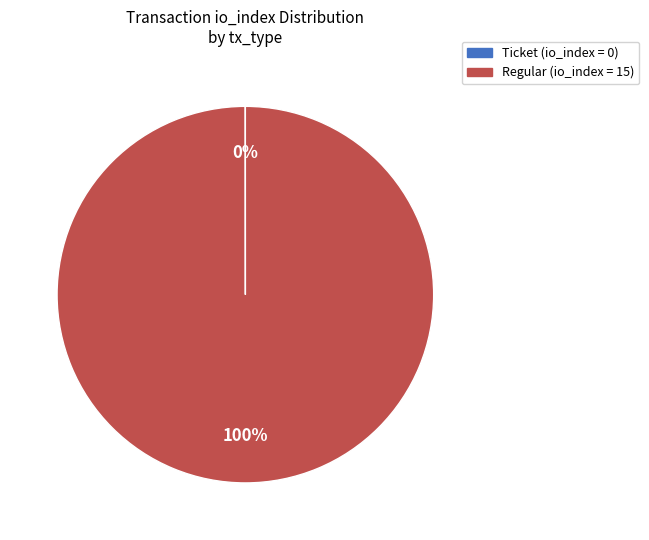

To the nearest percent, what is the average slice percentage?

50%